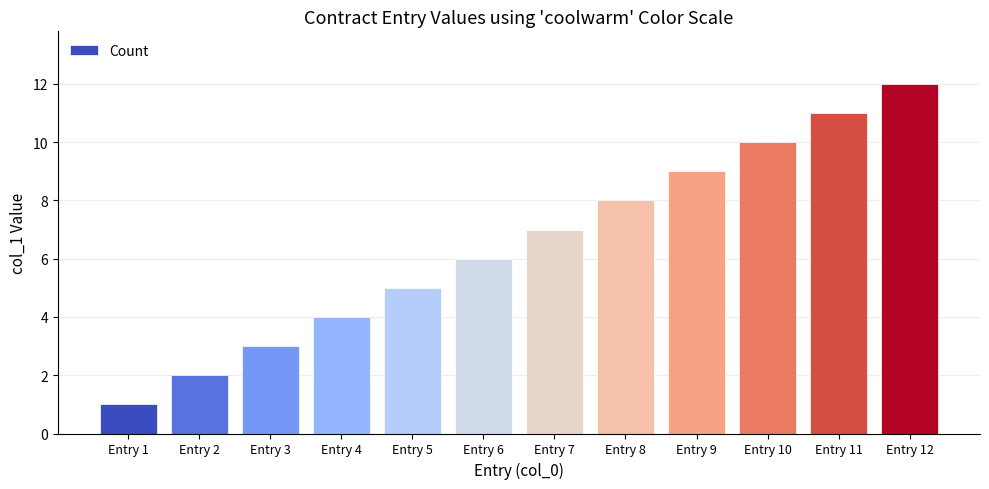

True or false: the data shows 8 at Entry 5.

False